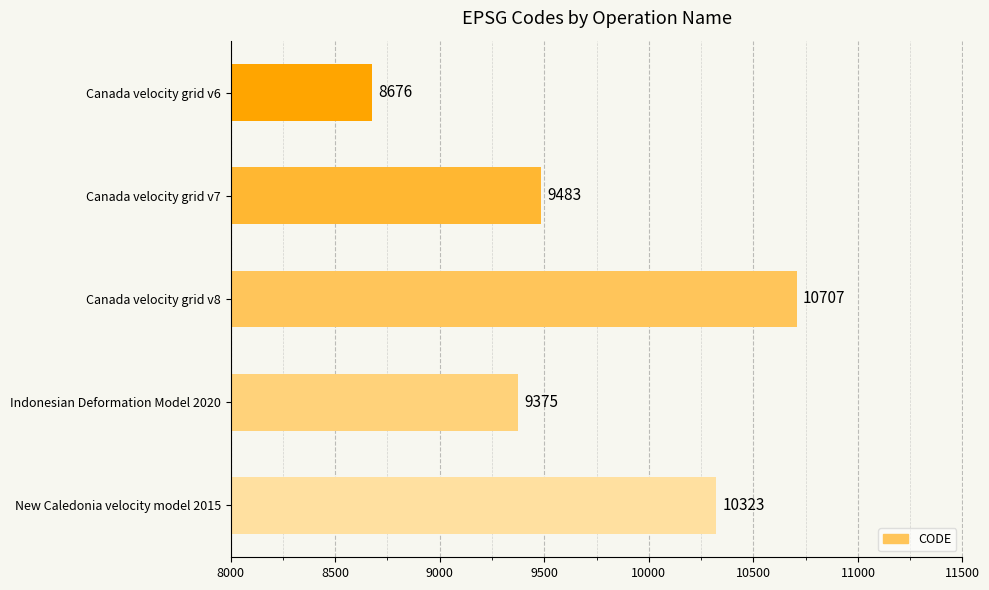

List the labels in order of value, smallest first.

Canada velocity grid v6, Indonesian Deformation Model 2020, Canada velocity grid v7, New Caledonia velocity model 2015, Canada velocity grid v8